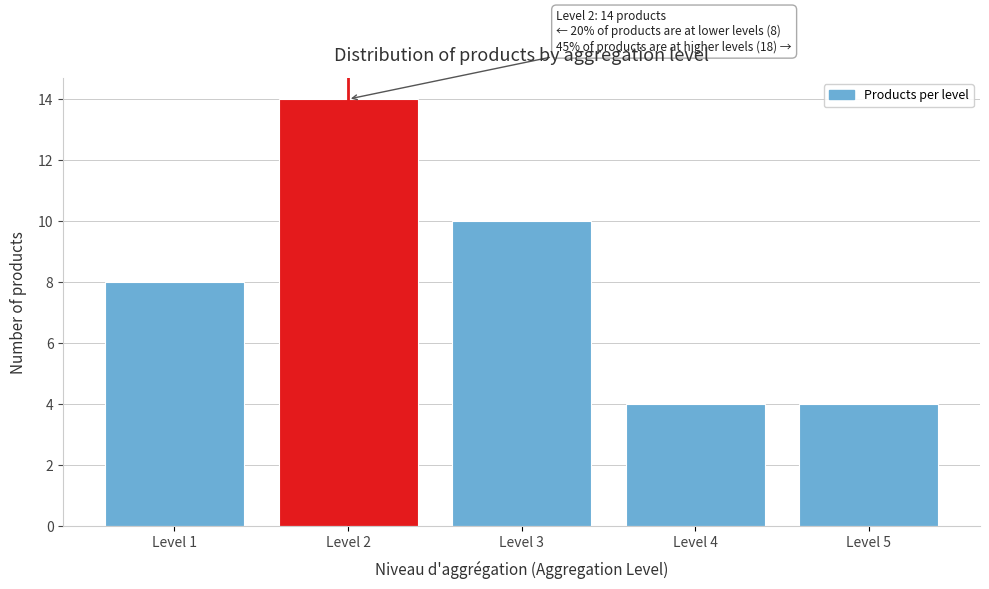

Reading right to left, extract all data points from this chart.

Level 5=4	Level 4=4	Level 3=10	Level 2=14	Level 1=8